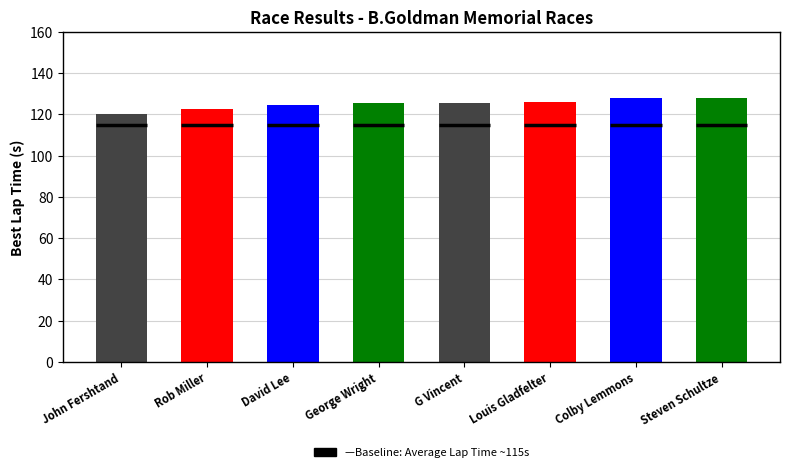

Between G Vincent and Colby Lemmons, which is larger?

Colby Lemmons